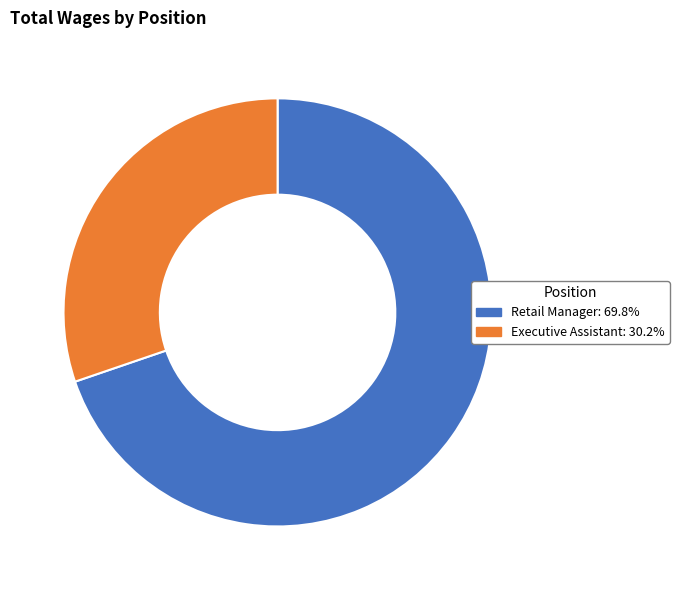

Does Retail Manager account for over 50% of the chart?

Yes